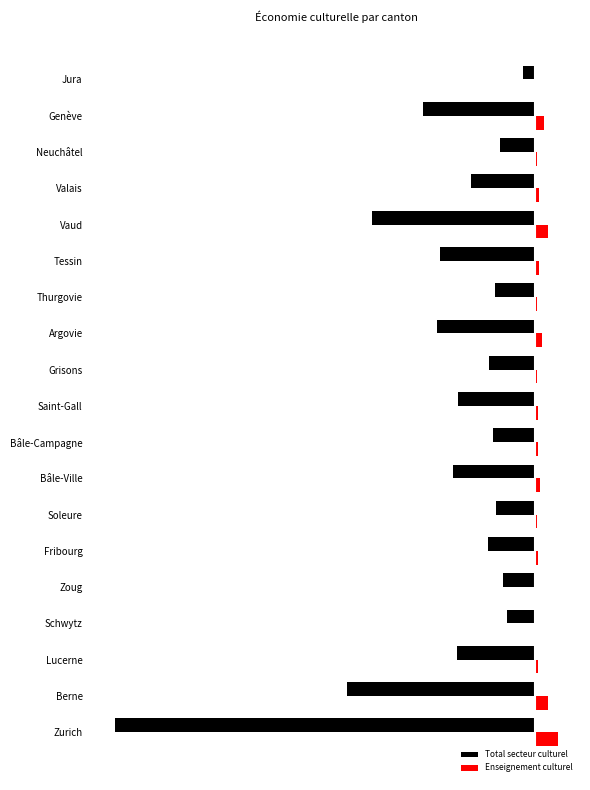

Rank the series by their average value, from highest to lowest.

Enseignement culturel, Total secteur culturel